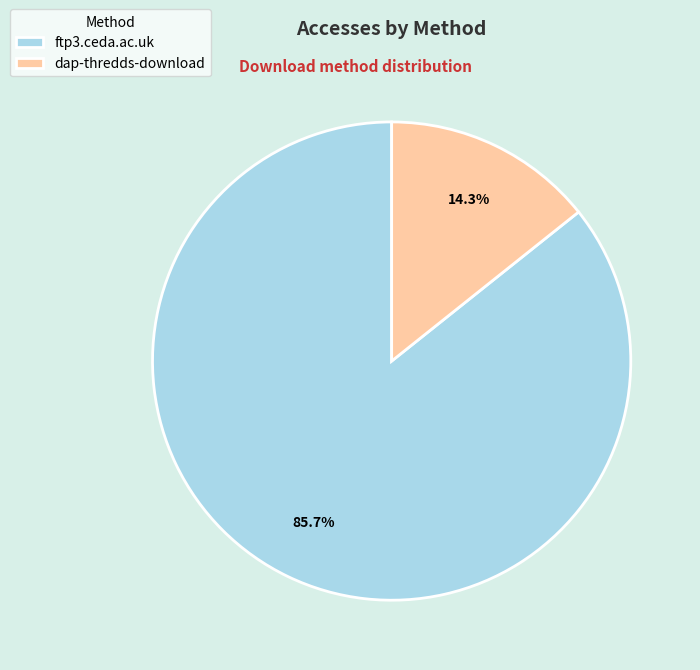

To the nearest percent, what portion does ftp3.ceda.ac.uk represent?

86%